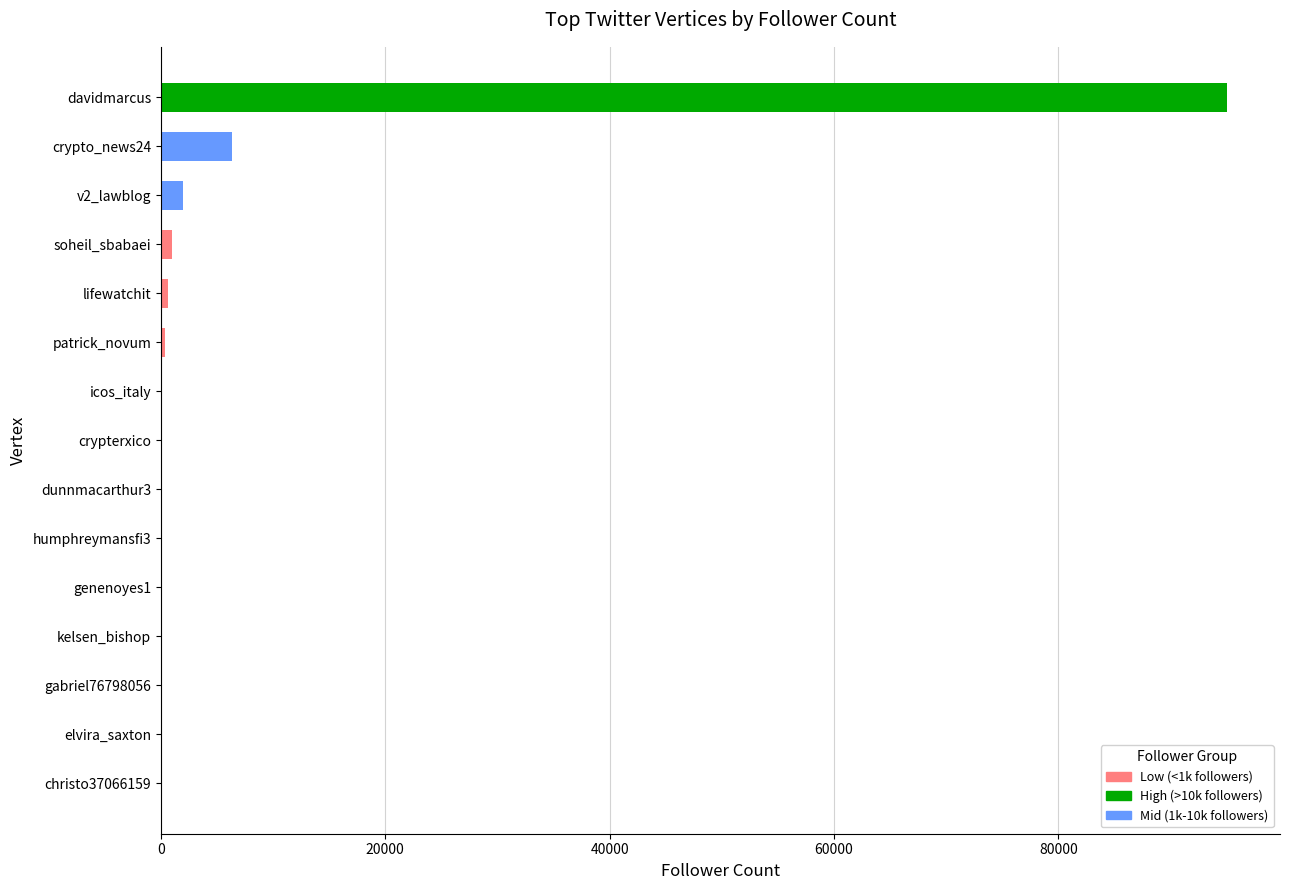

What is the greatest value displayed?

95005